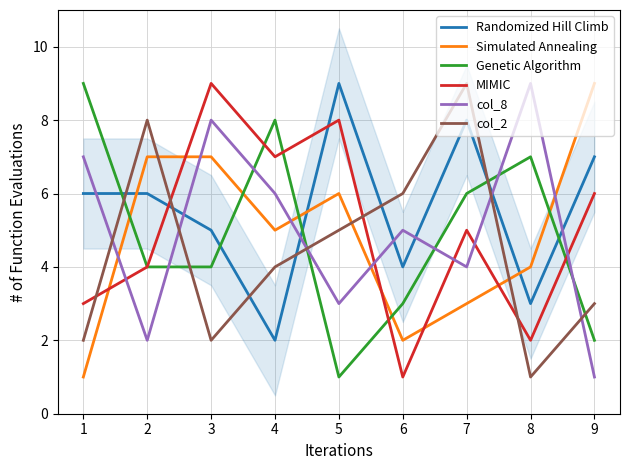

True or false: Genetic Algorithm has more than 2 interior local peaks.

False